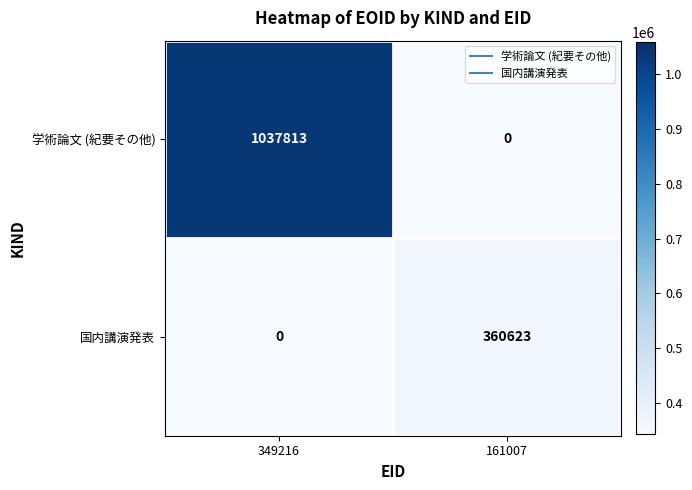

Where is 学術論文 (紀要その他) nearest to the value 518906?

161007